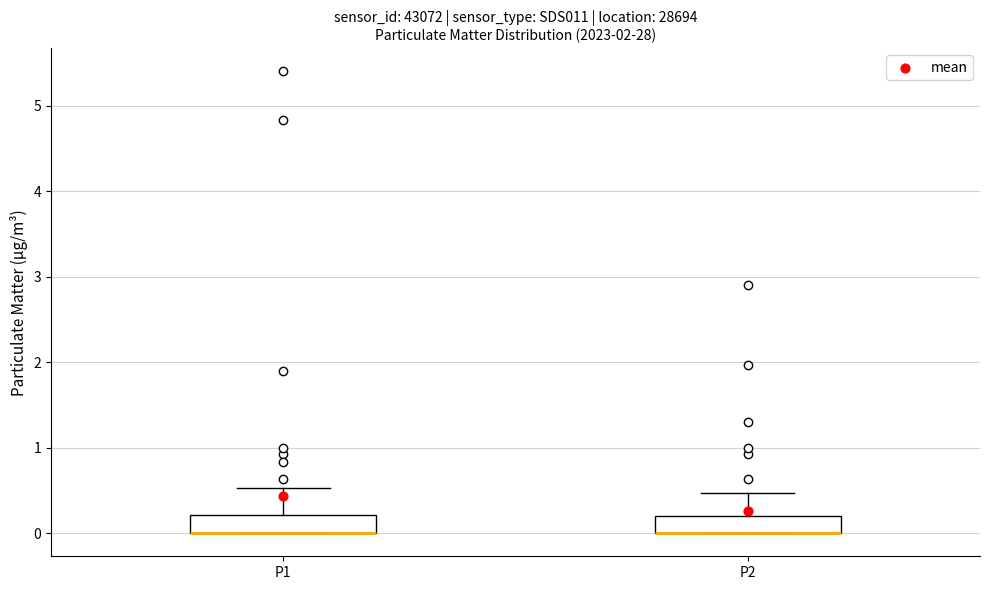

Reading left to right, transcribe this box plot: for each box, give where its median line is, the range the box spans, and where its two whiskers end, as read against the y-axis. The values are not printed on the chart, so give them approximately, as read against the axis.

P1: median 0.0 (drawn on the box's lower edge), box 0.0 to 0.2, whiskers 0.0 to 0.5
P2: median 0.0 (drawn on the box's lower edge), box 0.0 to 0.2, whiskers 0.0 to 0.5